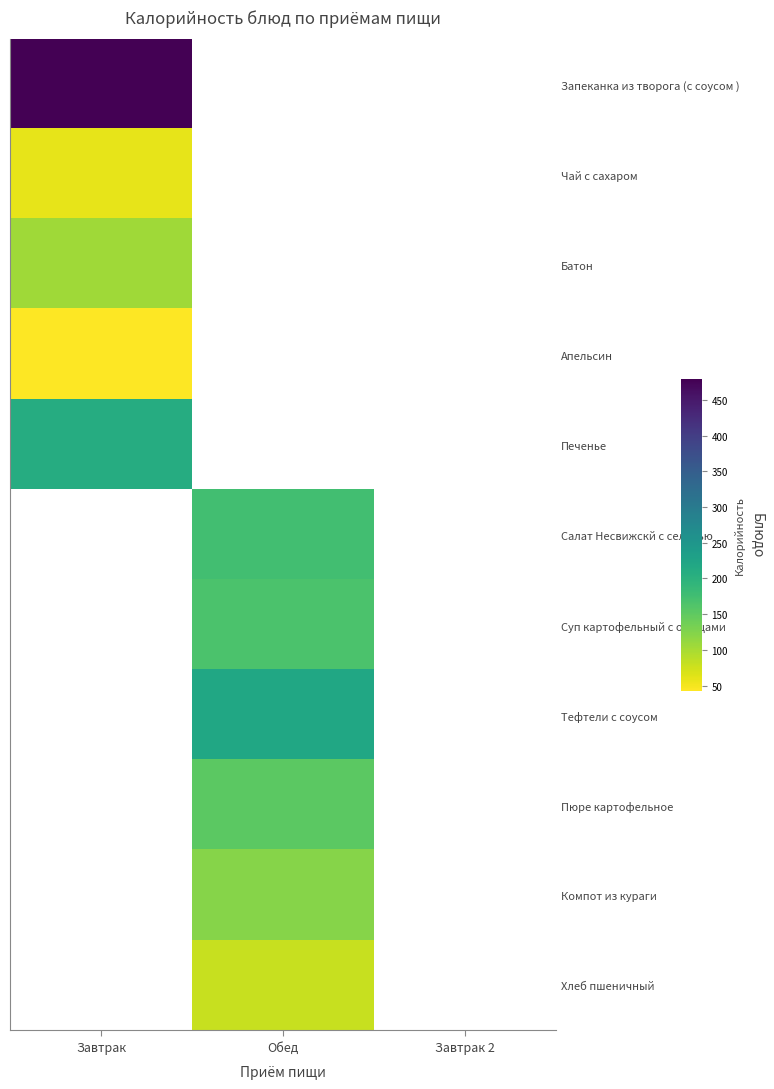

How many series are shown in this chart?

11